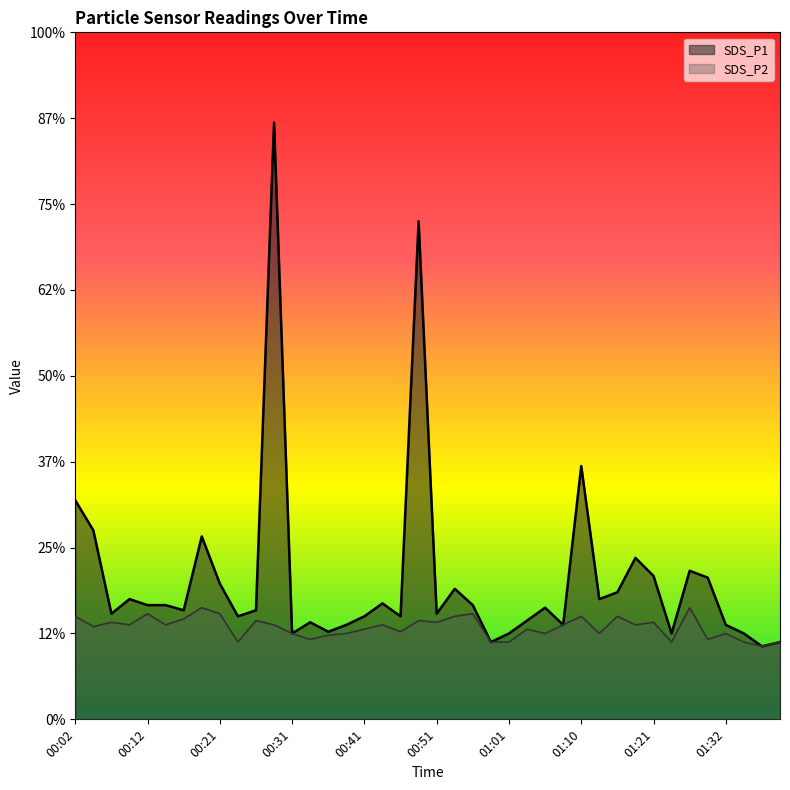

At which category is the sum across all series the highest?

00:29